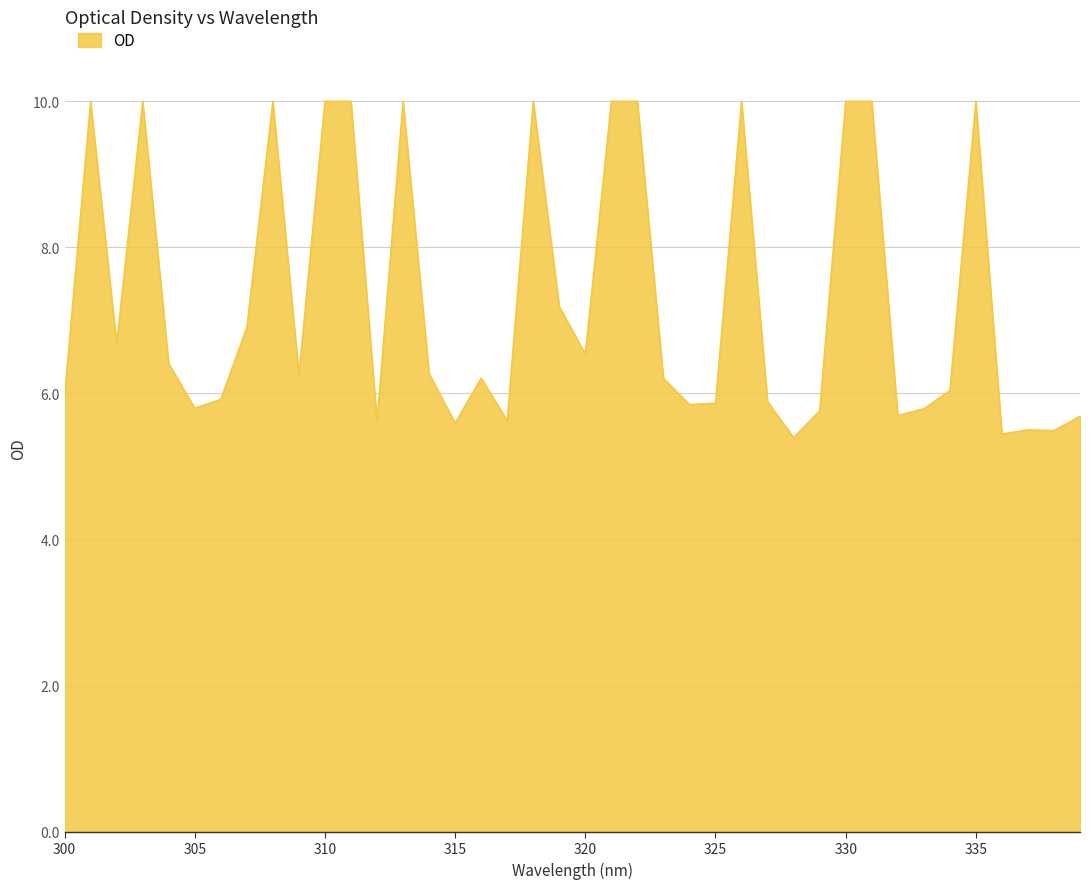

What is the minimum value shown in the chart?

5.4